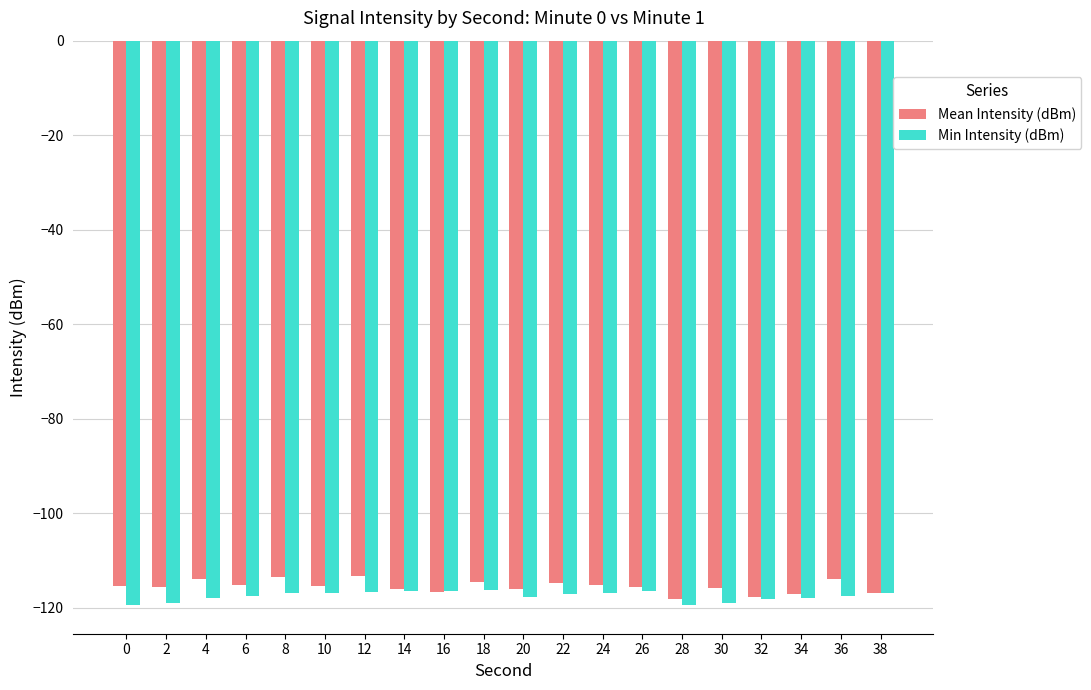

Between 26 and 32, which series saw the biggest shift?

Mean Intensity (dBm)